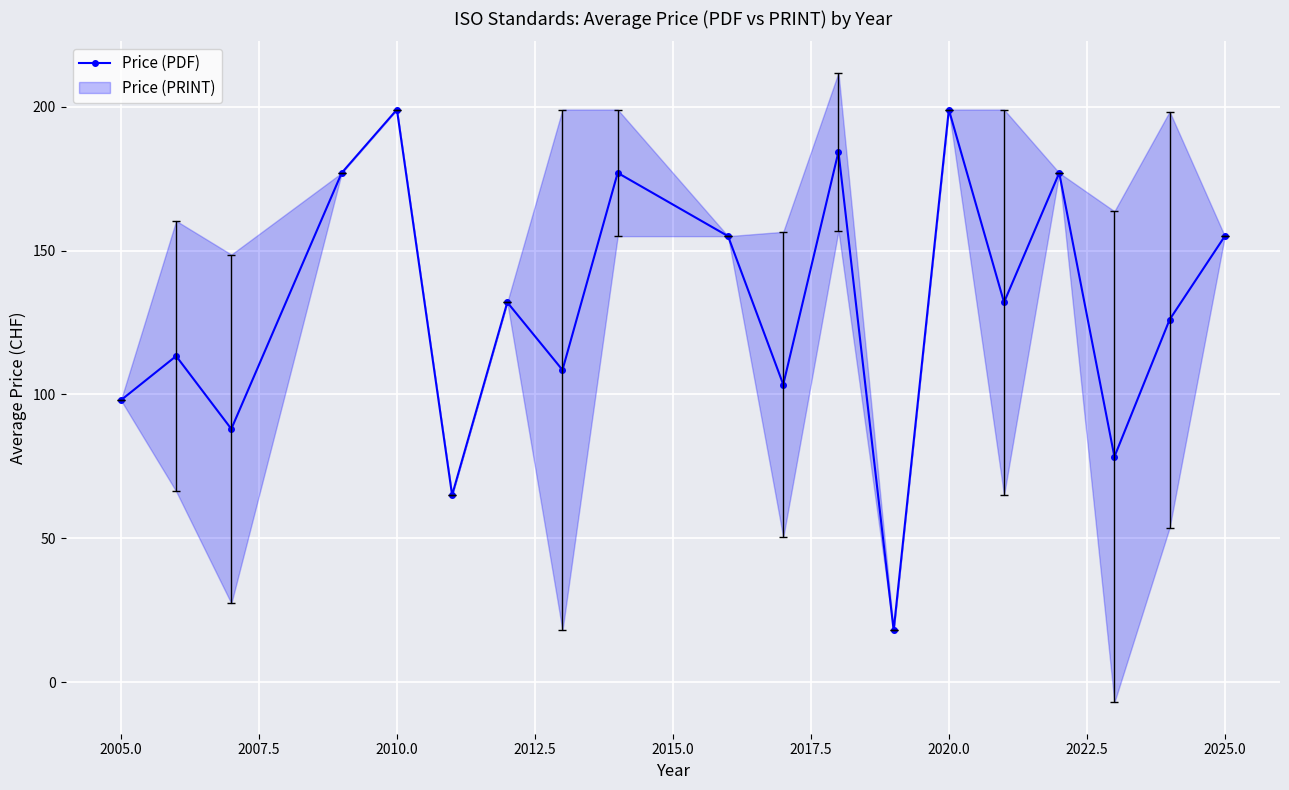

Count the number of categories in the chart.

19